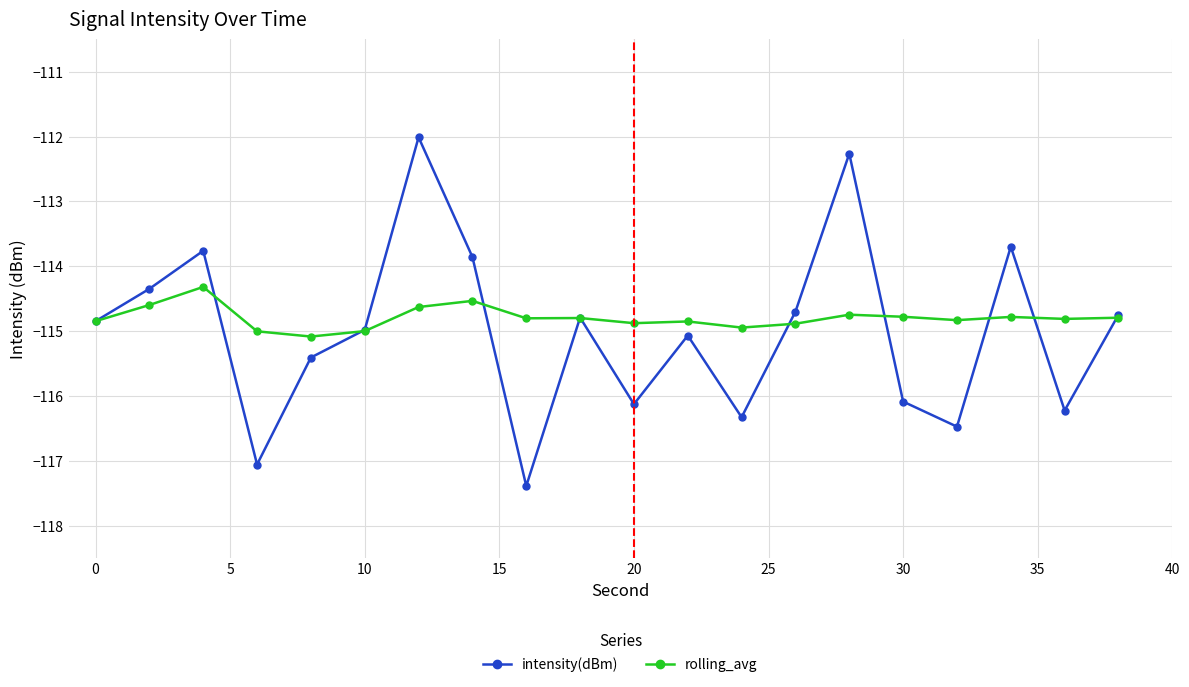

What is the value of the intensity(dBm) point at the 5th from the left?

-115.4